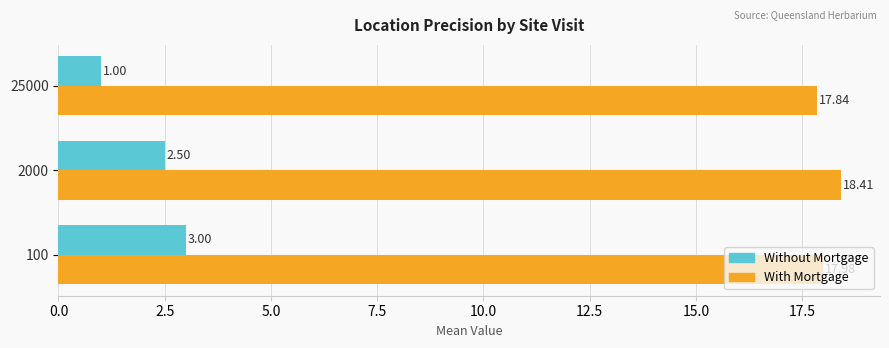

Rank the series by their maximum value, from lowest to highest.

Without Mortgage, With Mortgage